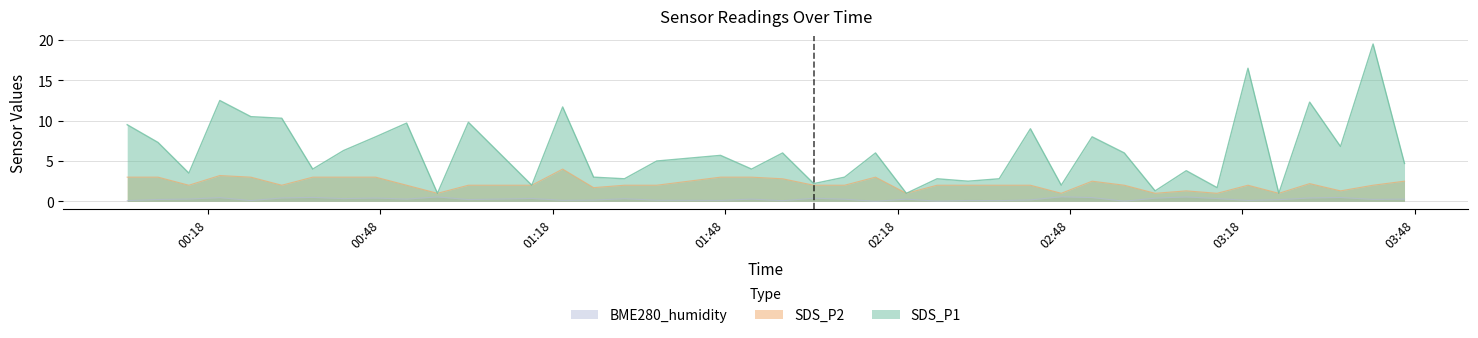

Where is BME280_humidity nearest to the value 0?

2022/06/07 02:14:10